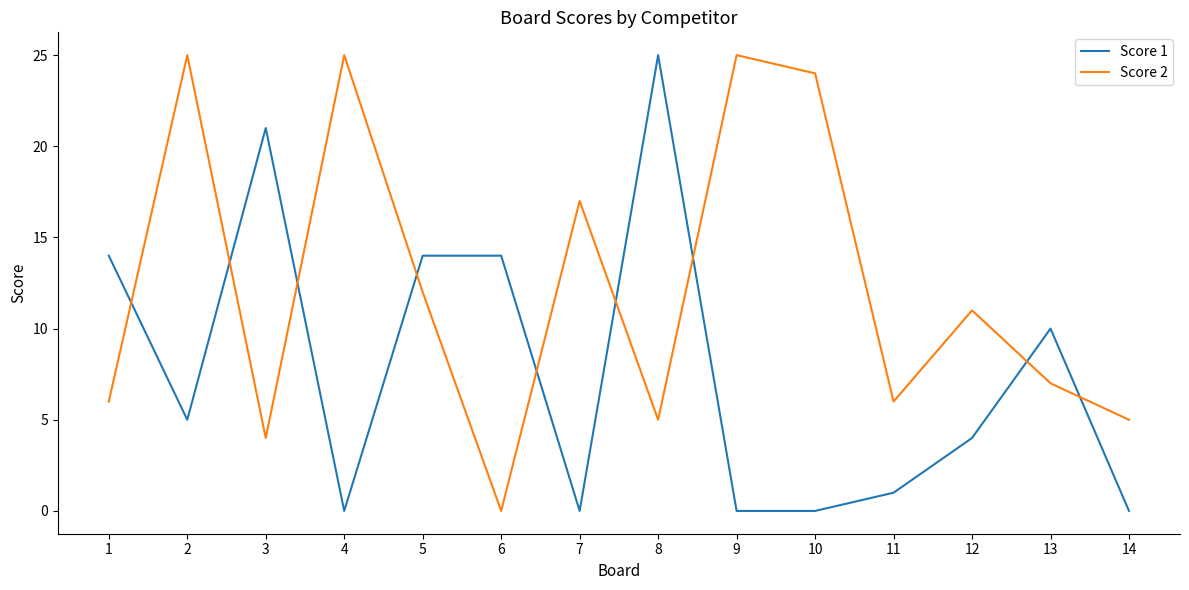

What is the spread (max minus min) of values at 9?

25